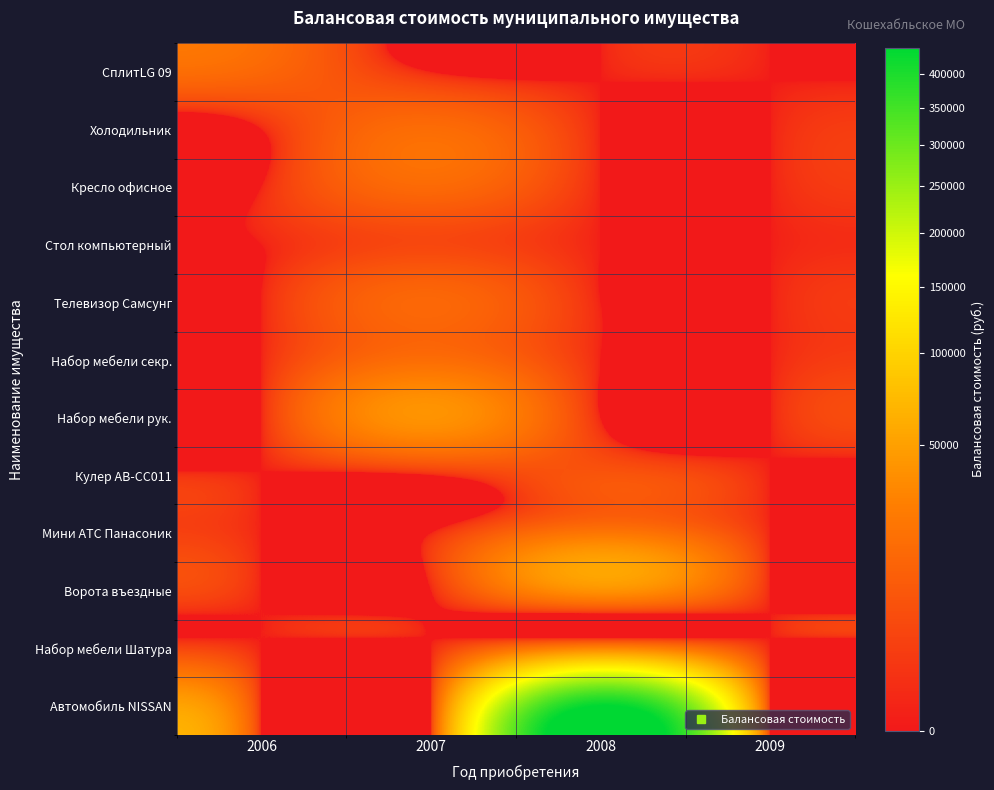

Reading right to left, transcribe all the data shown in this chart.

СплитLG 09: 2009=0.0	2008=0.0	2007=0.0	2006=14229.5
Холодильник: 2009=0.0	2008=0.0	2007=17000.0	2006=0.0
Кресло офисное: 2009=0.0	2008=0.0	2007=15610.0	2006=0.0
Стол компьютерный: 2009=0.0	2008=0.0	2007=3950.0	2006=0.0
Телевизор Самсунг: 2009=0.0	2008=0.0	2007=14730.0	2006=0.0
Набор мебели секр.: 2009=0.0	2008=0.0	2007=17497.0	2006=0.0
Набор мебели рук.: 2009=0.0	2008=0.0	2007=40507.0	2006=0.0
Кулер АВ-СС011: 2009=0.0	2008=7500.0	2007=0.0	2006=0.0
Мини АТС Панасоник: 2009=0.0	2008=22484.0	2007=0.0	2006=0.0
Ворота въездные: 2009=0.0	2008=39740.0	2007=0.0	2006=0.0
Набор мебели Шатура: 2009=0.0	2008=30550.0	2007=0.0	2006=0.0
Автомобиль NISSAN: 2009=0.0	2008=440700.0	2007=0.0	2006=0.0